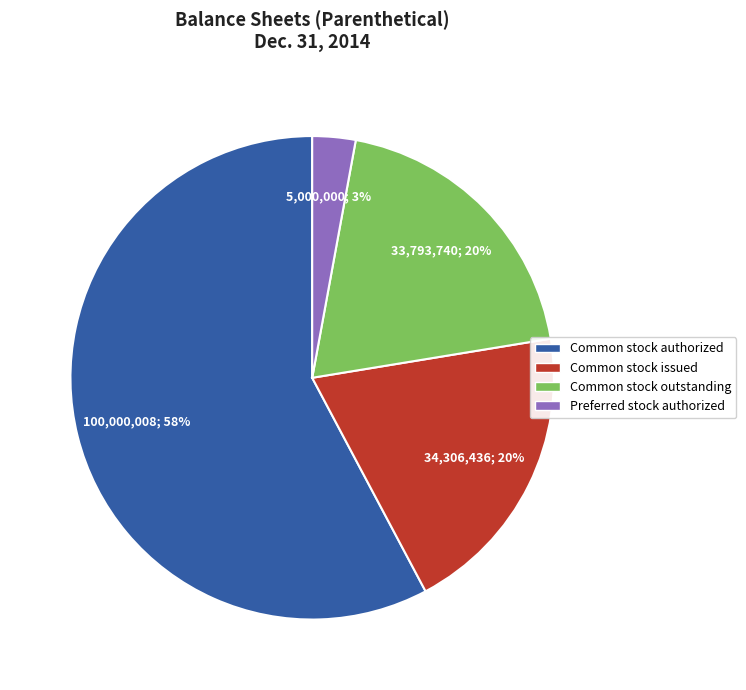

The Preferred stock authorized slice represents 8% of the pie. True or false?

False